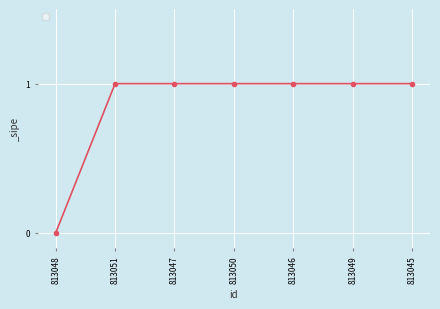

How many categories are shown in the chart?

7